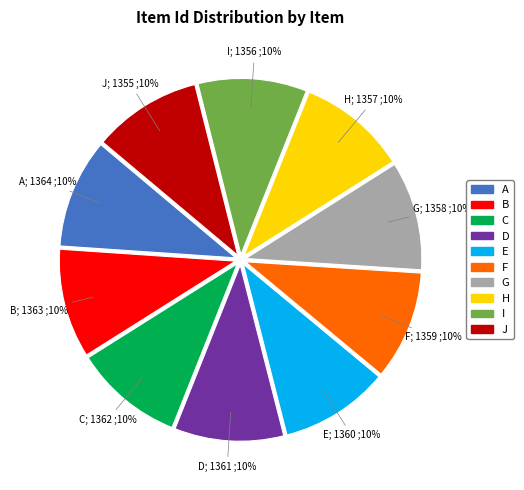

To the nearest percent, what is the average slice percentage?

10%